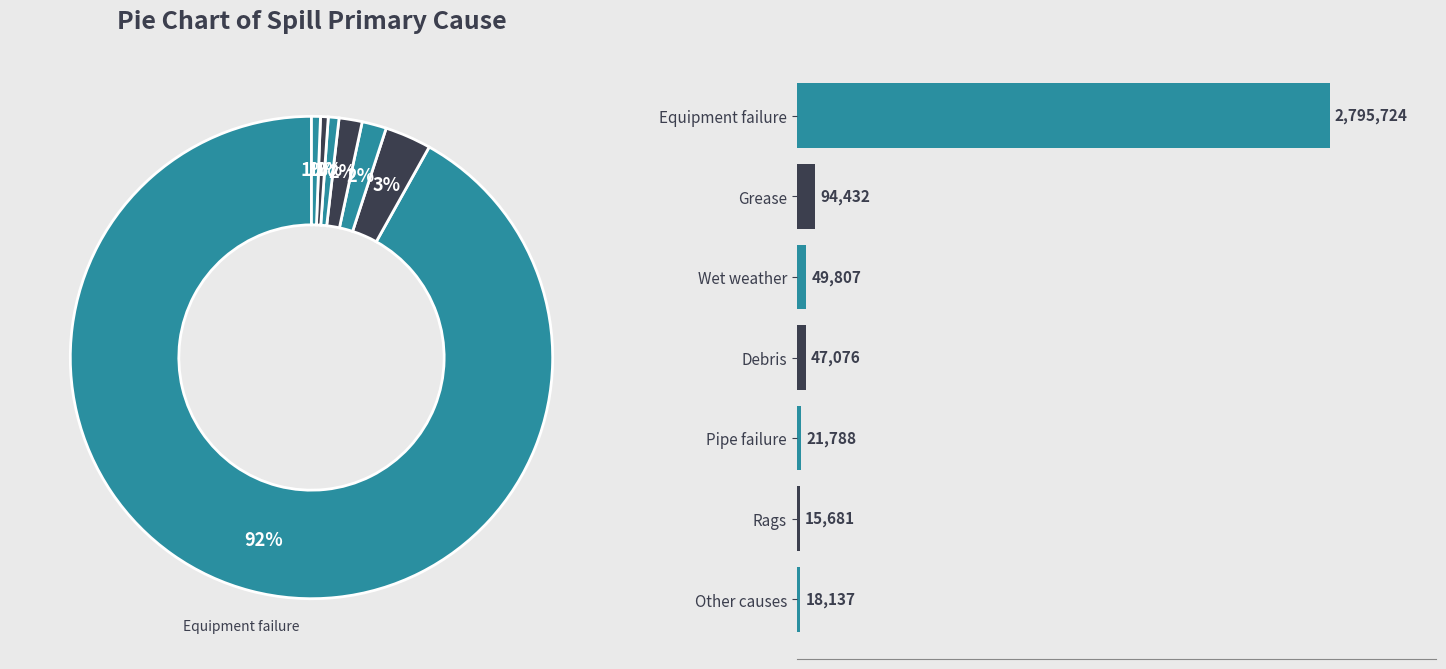

How many slices are in this pie chart?

7